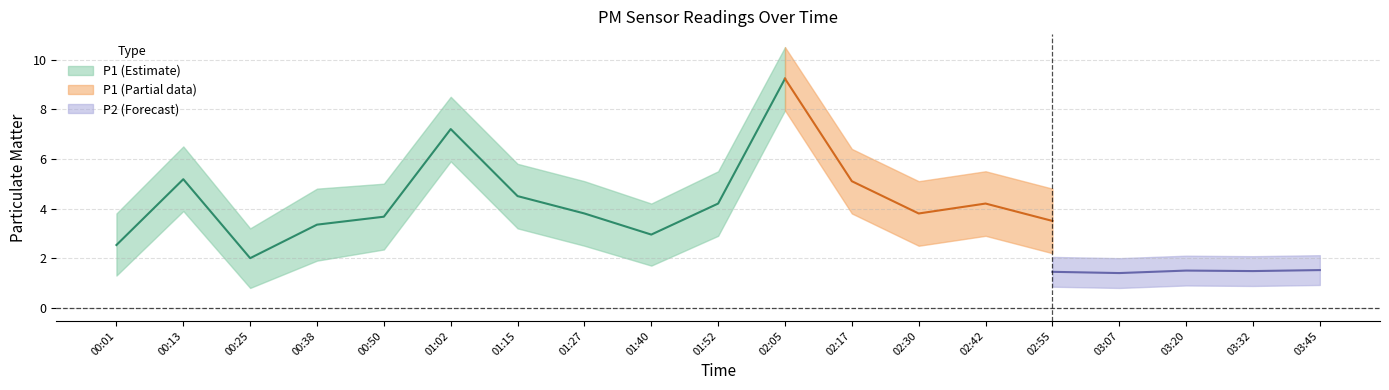

Is this an area chart (filled region under the line)?

No